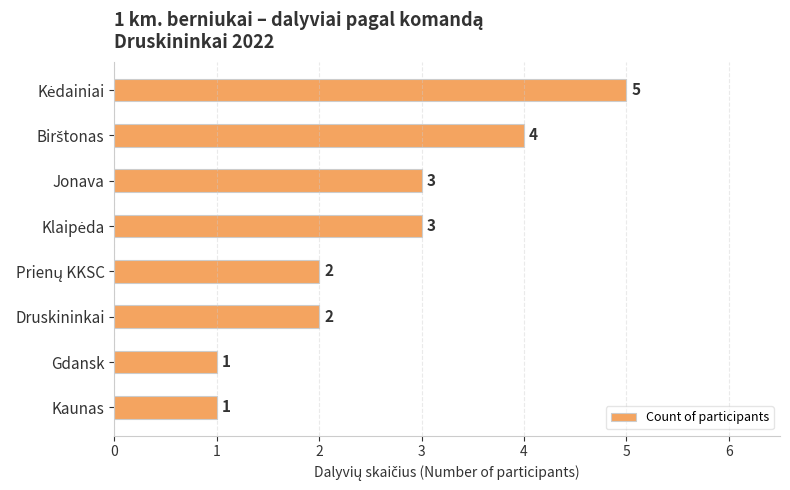

How many values are between 2 and 4?

5